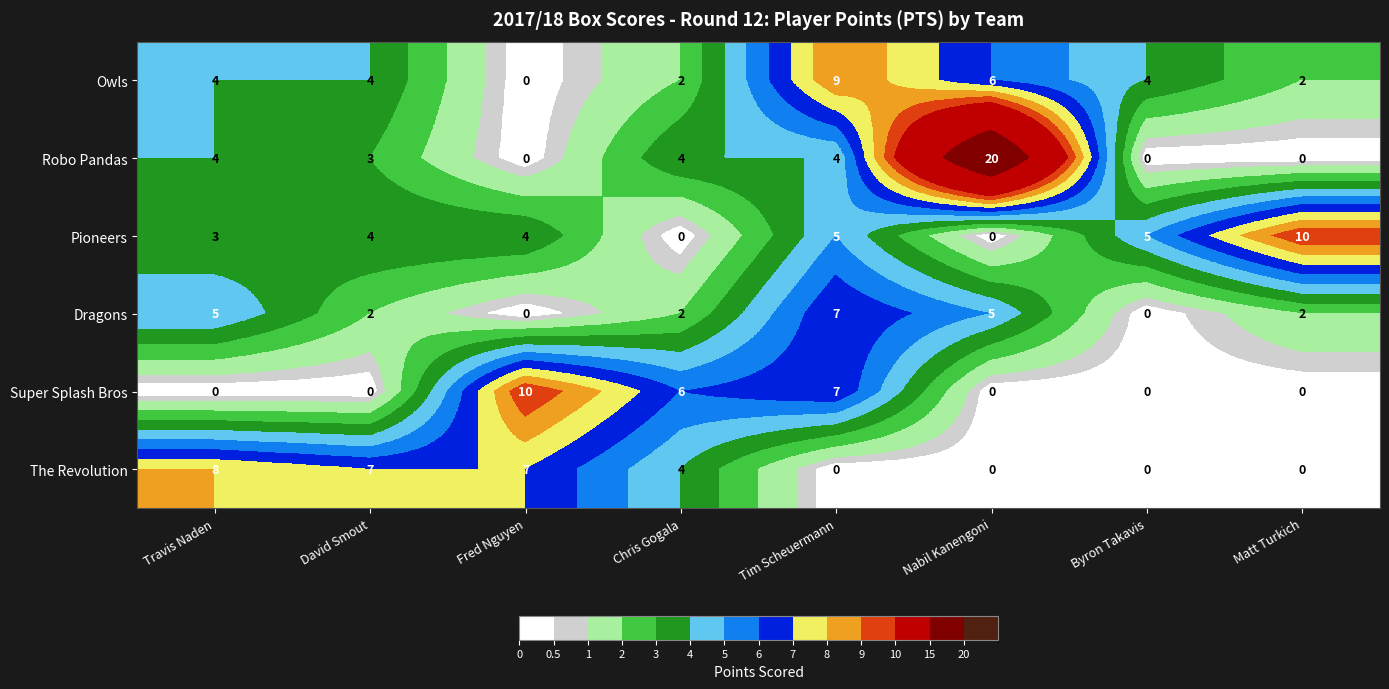

What is the difference between the highest and lowest values at Matt Turkich?

10